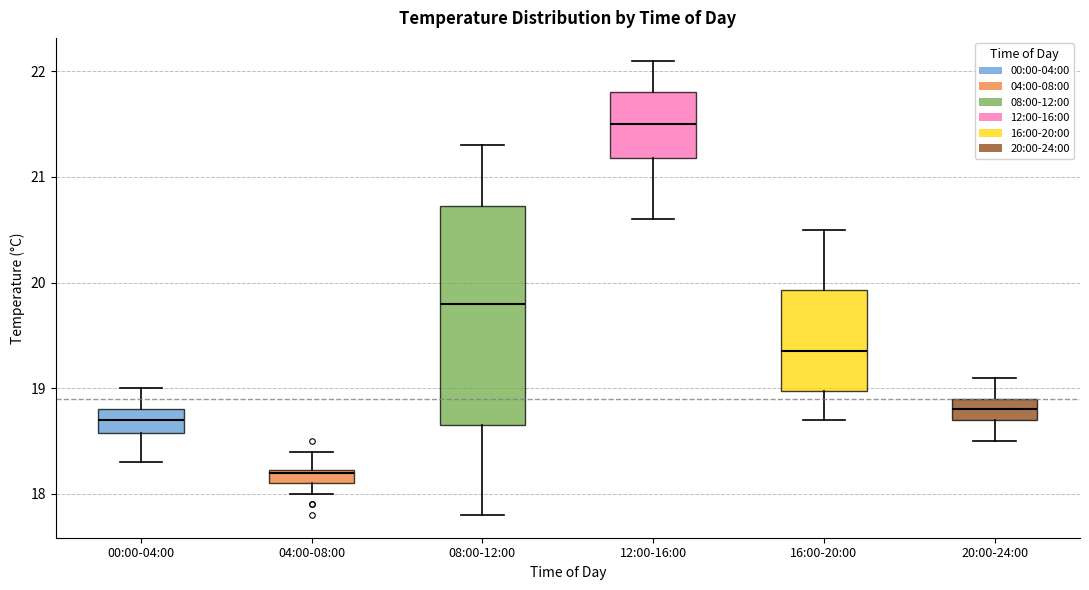

Where does the median line of the box for 16:00-20:00 sit on the y-axis? The values are not printed on the chart, so give them approximately, as read against the axis.

19.4